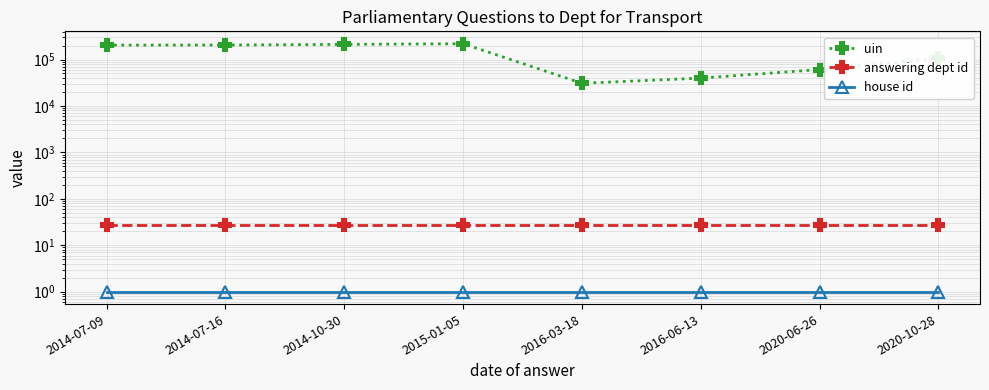

What is the sum of all answering dept id values?

216